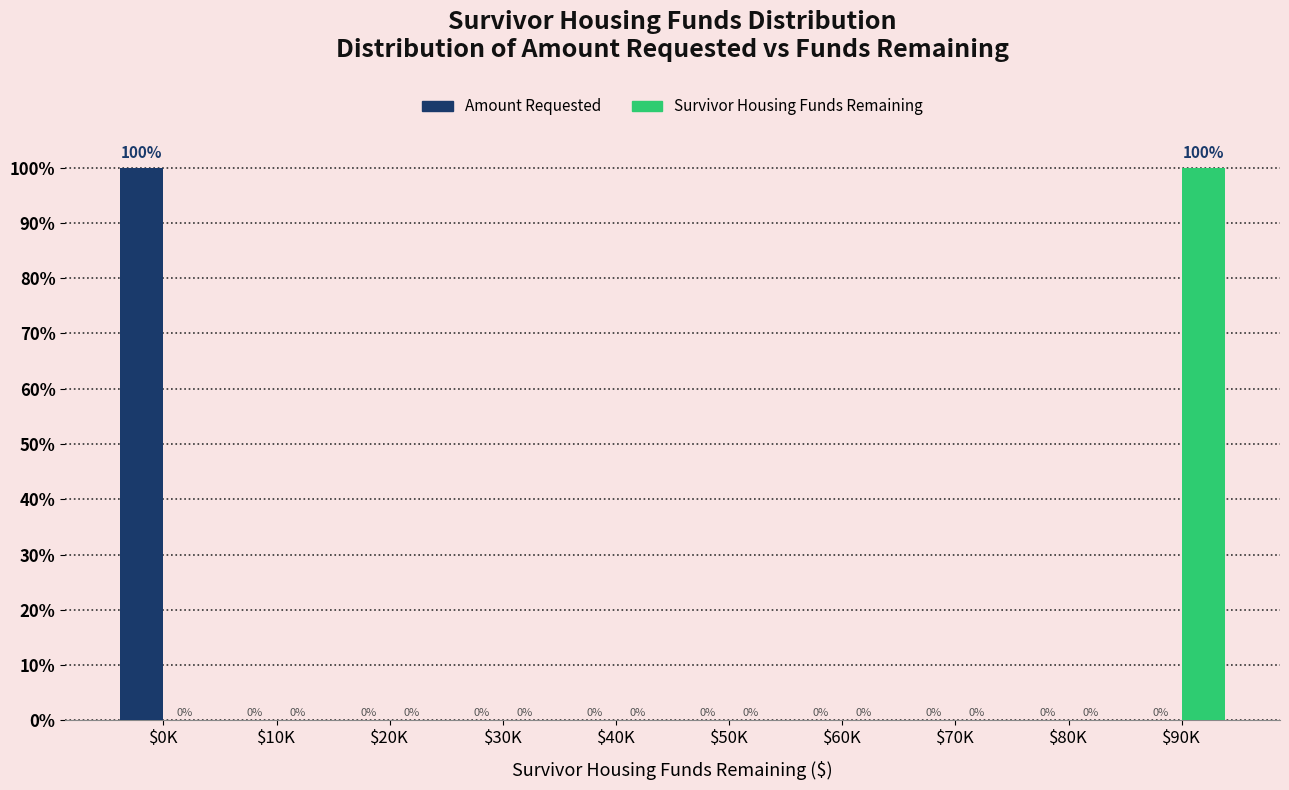

True or false: Survivor Housing Funds Remaining has a value of 100 at $90K.

True